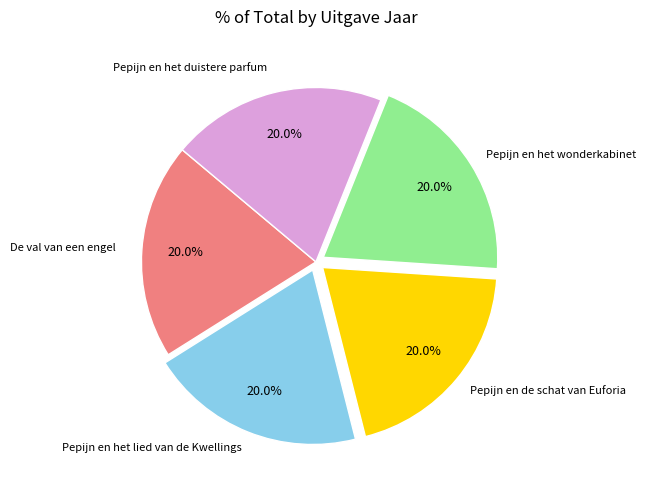

Is there a majority slice in this chart?

No